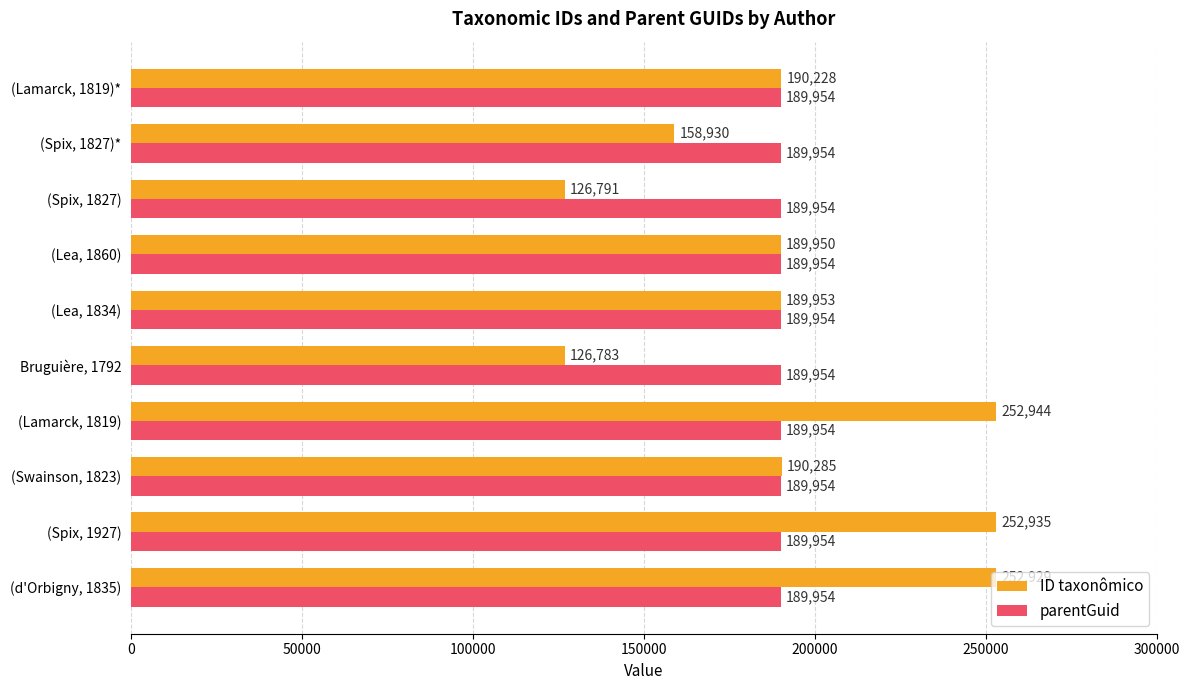

Is it true that parentGuid equals 267093 at (Swainson, 1823)?

False